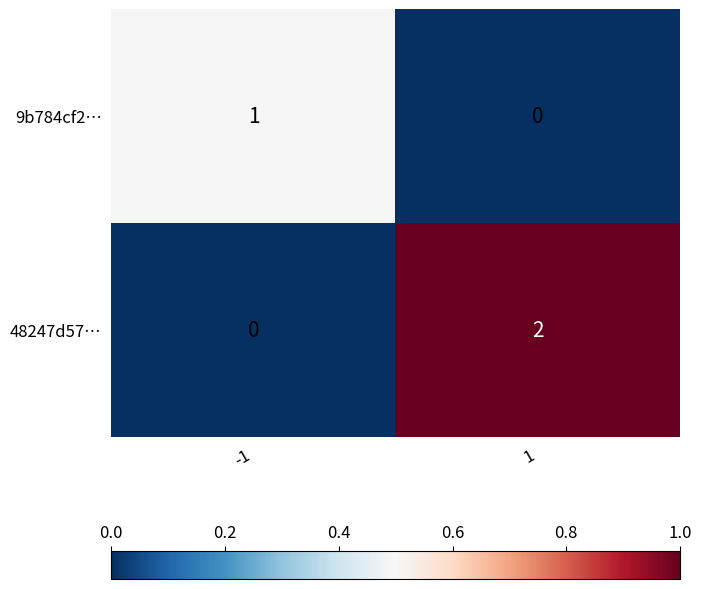

Rank the series at -1 from lowest to highest value.

48247d57…, 9b784cf2…